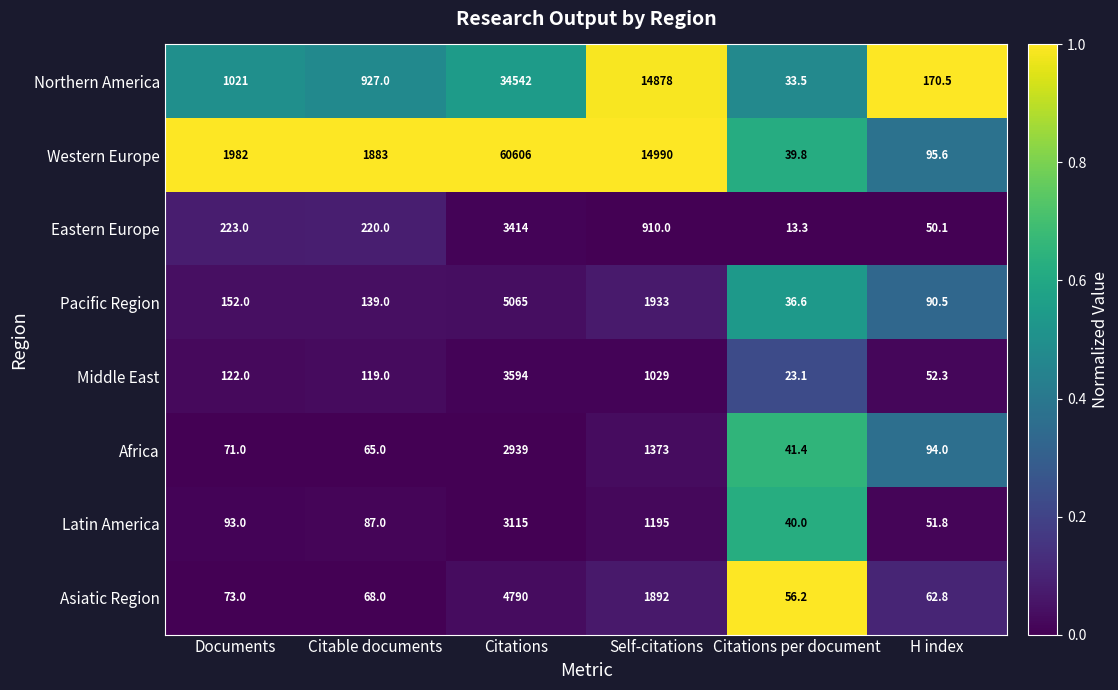

What is the minimum value shown in the chart?

13.3